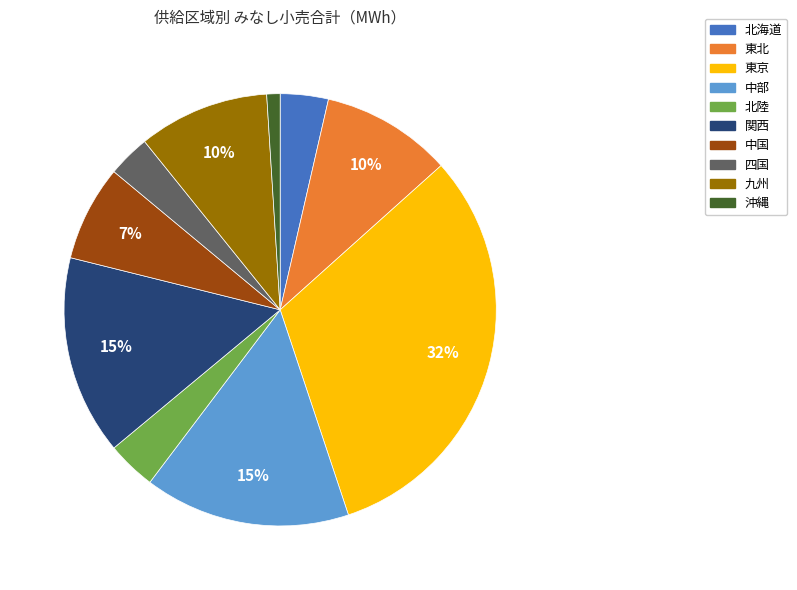

True or false: 中部 accounts for 28% of the total.

False